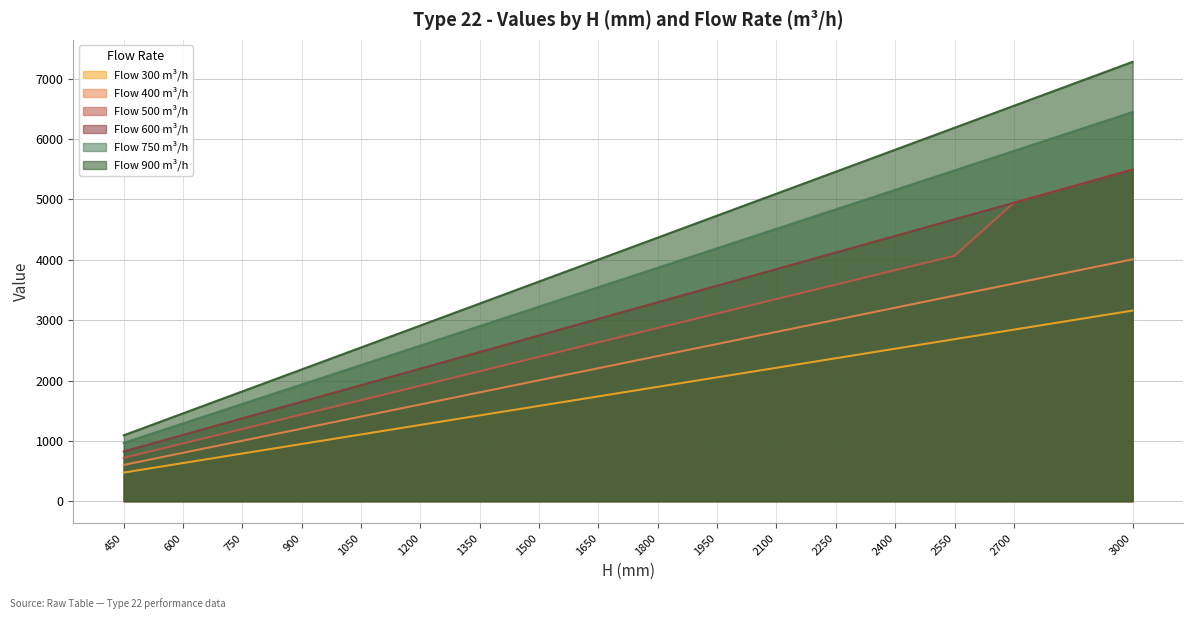

What is the sum of the 400 values at 2550 and 1800?

5812